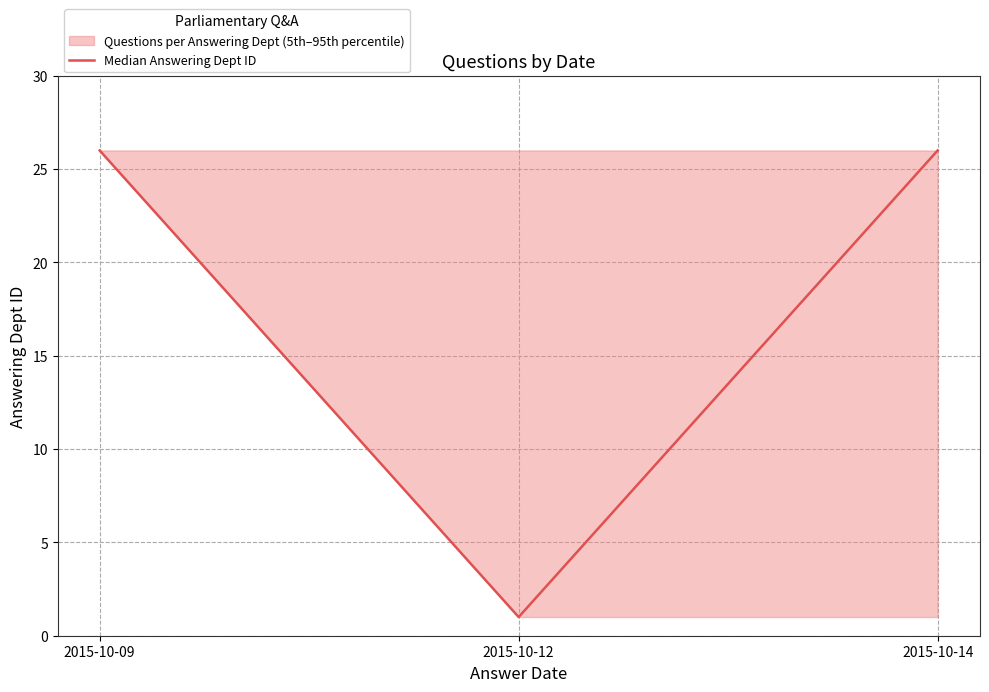

Reading left to right, transcribe all the data shown in this chart.

2015-10-09=26	2015-10-12=1	2015-10-14=26